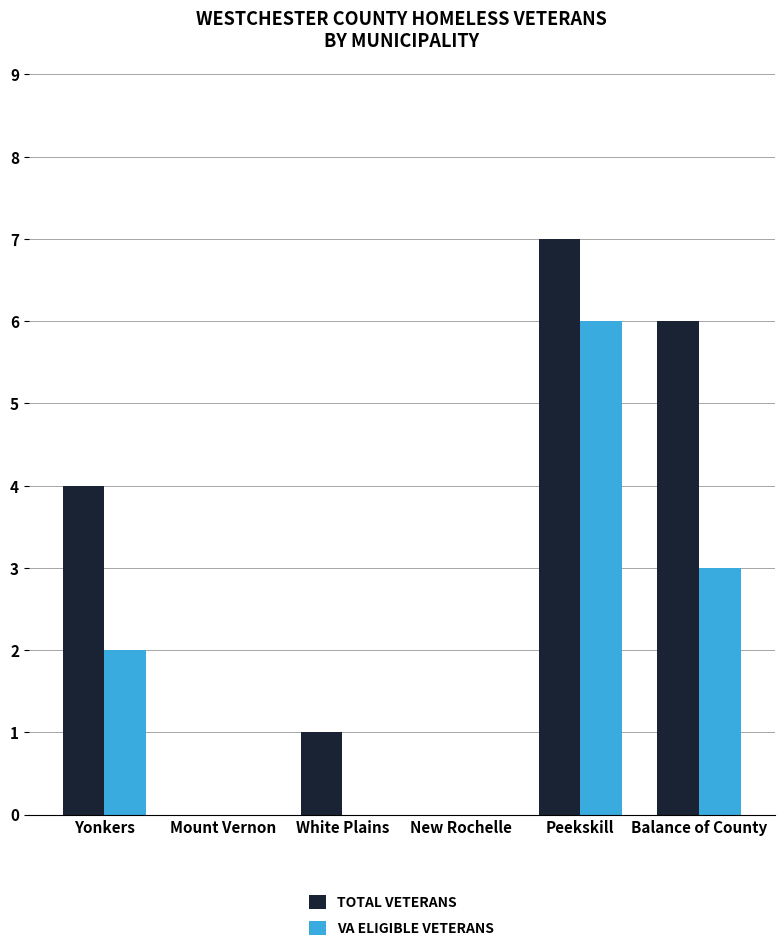

What is the total value across all series at Yonkers?

6